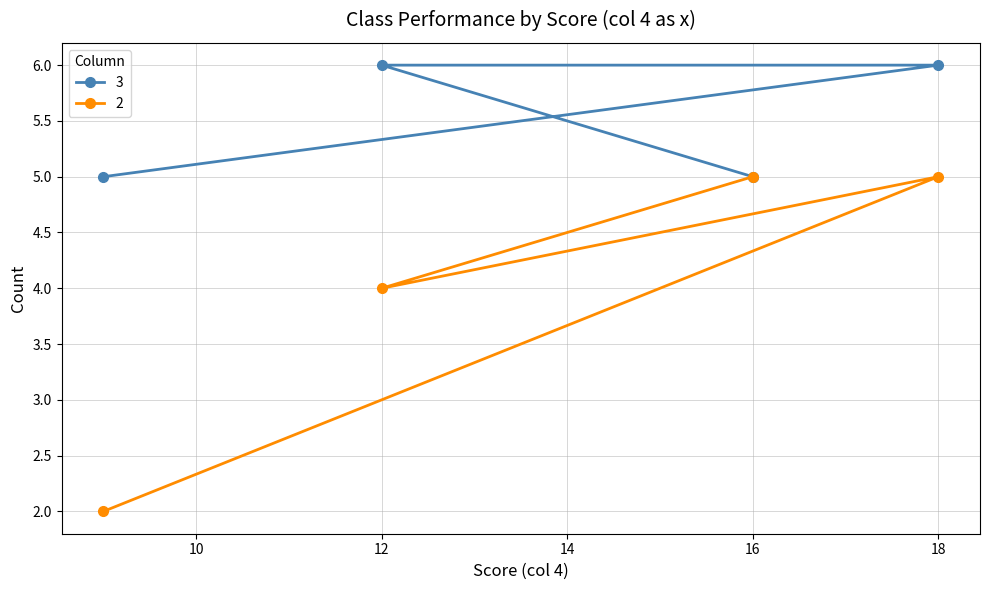

At which category is the sum across all series the highest?

18